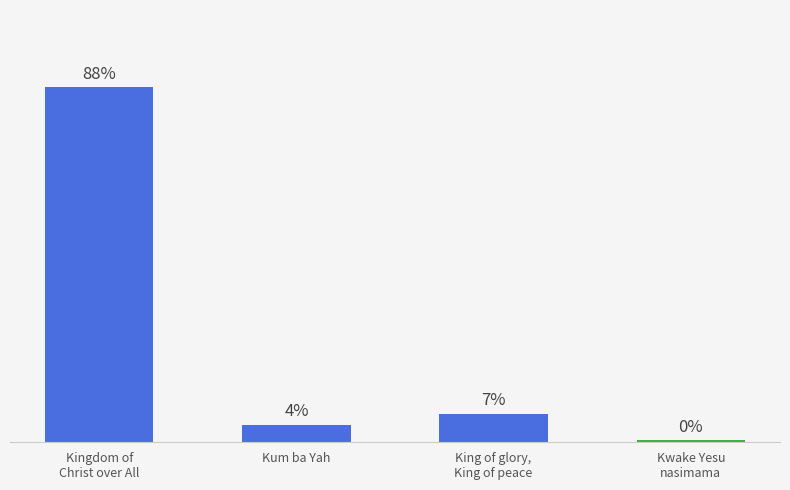

Which category has the highest value across all series?

Kingdom of
Christ over All